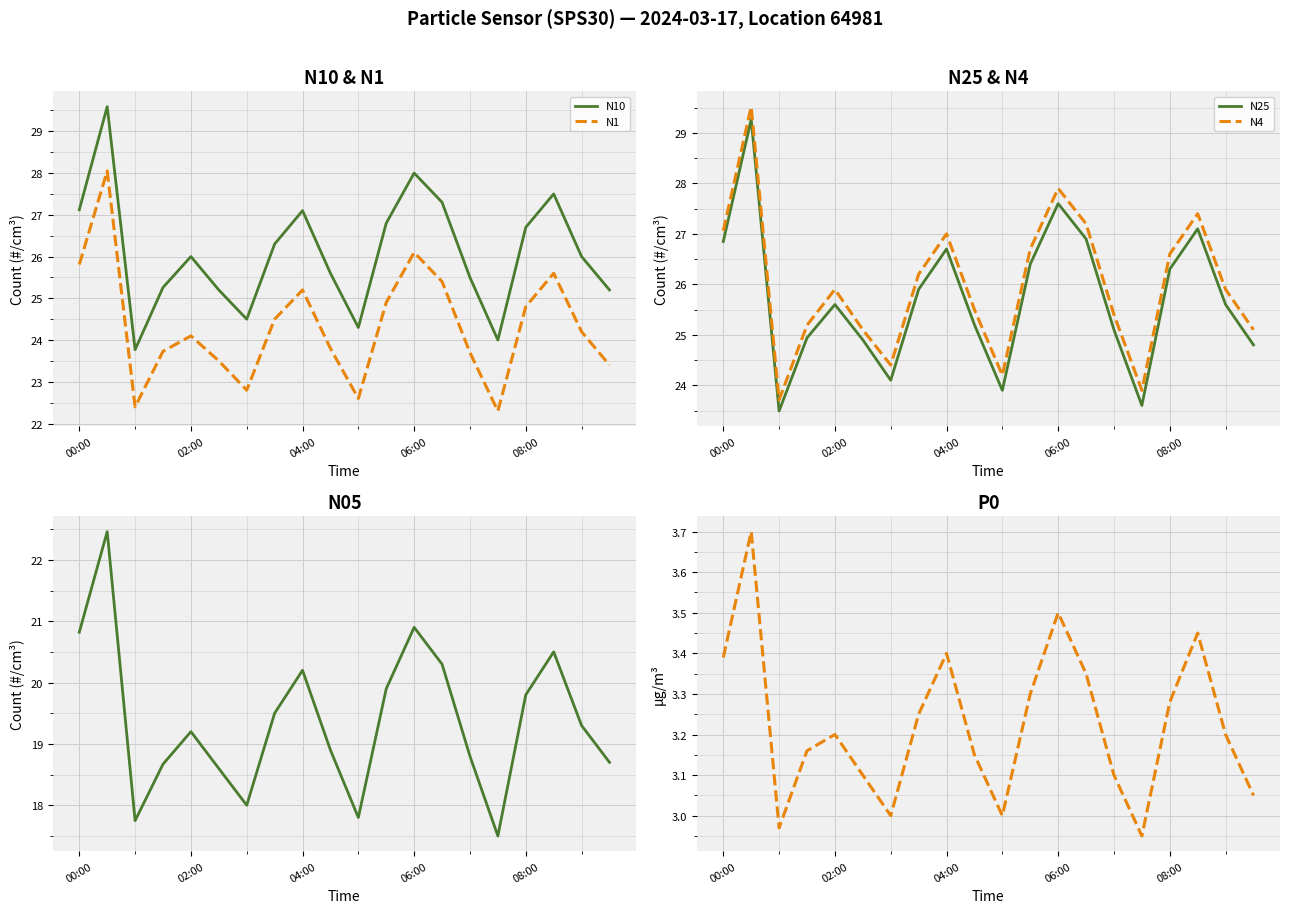

True or false: N4 and N25 cross at least once.

False